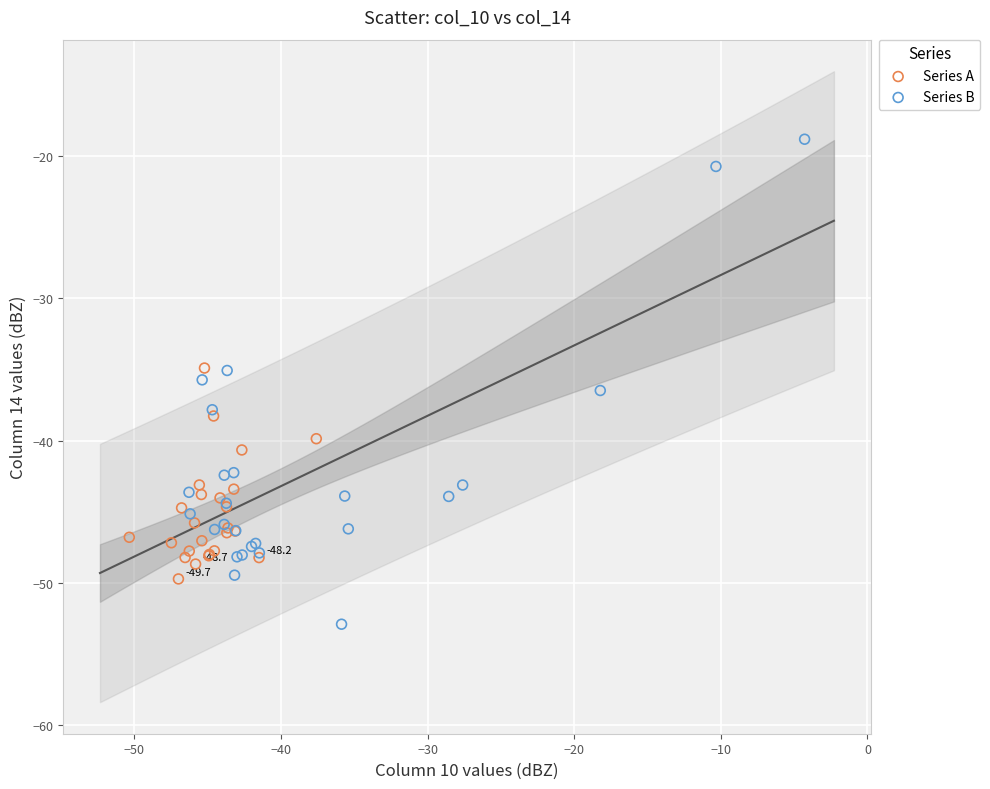

Which series has the widest spread of Y values?

Series B